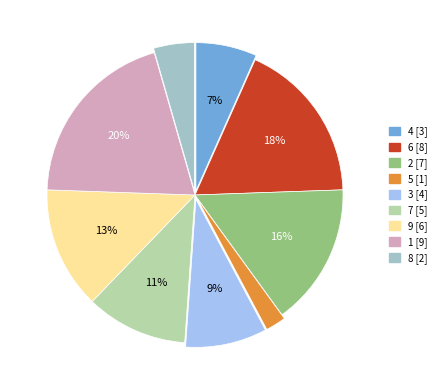

To the nearest percent, what is the average slice percentage?

11%